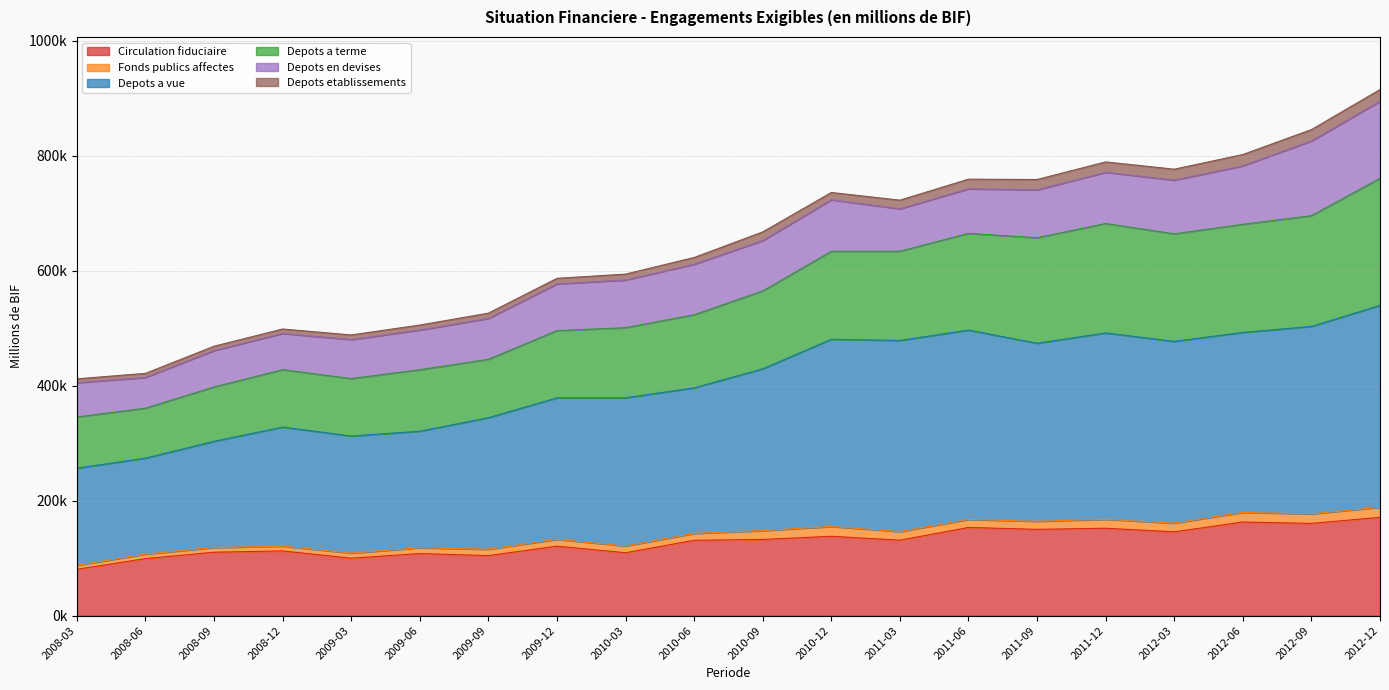

Does the chart display data point markers on the line(s)?

No